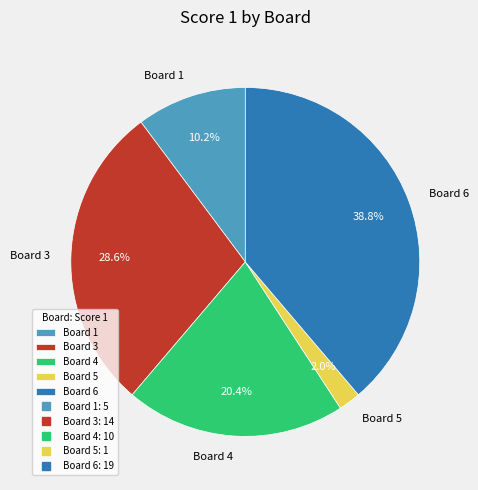

Which slice is the largest?

Board 6